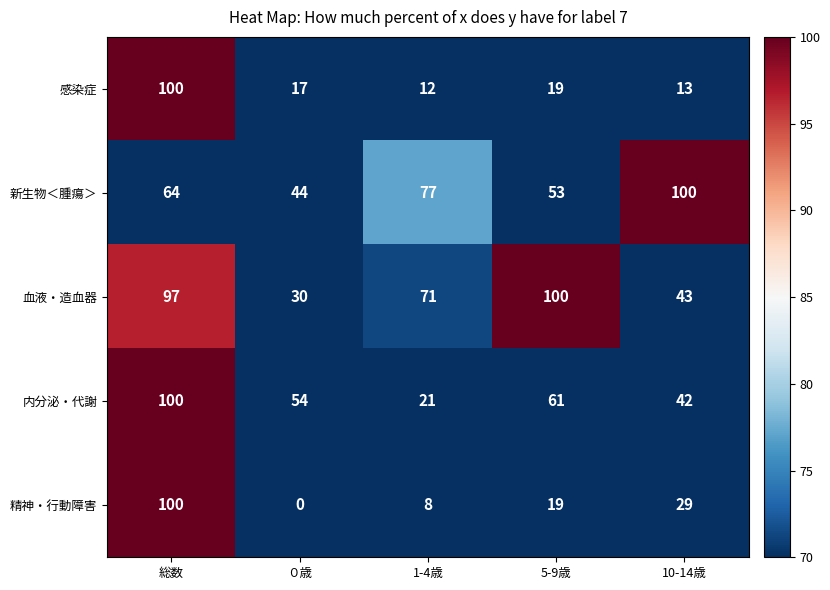

How many data points does each series have?

5